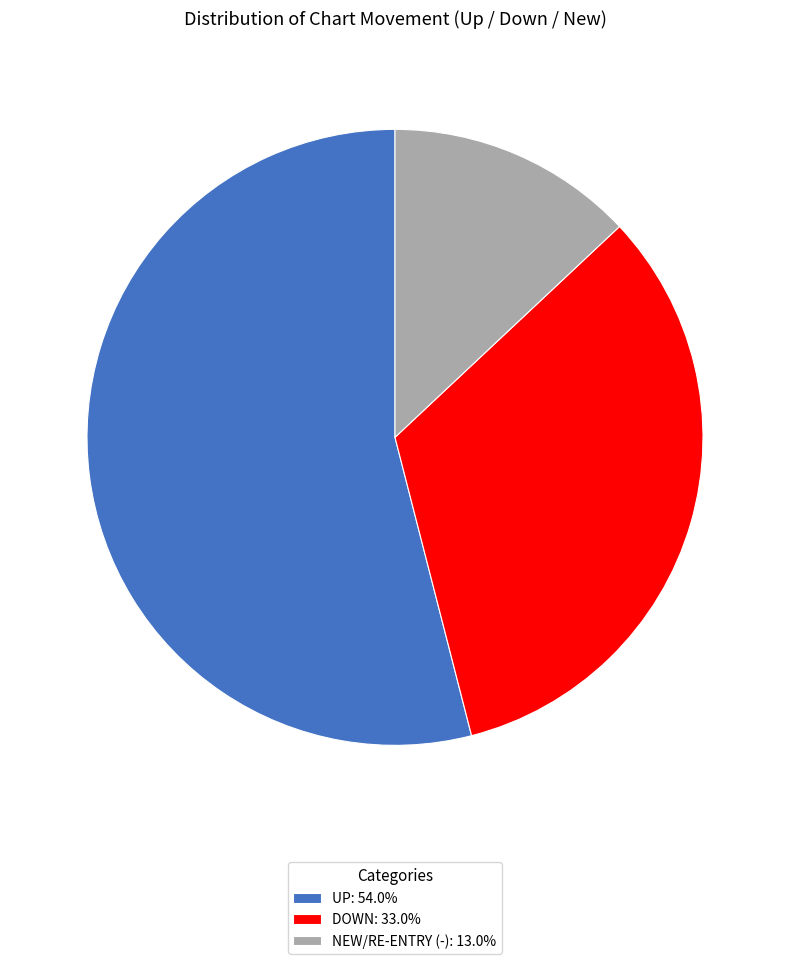

How many slices are in this pie chart?

3